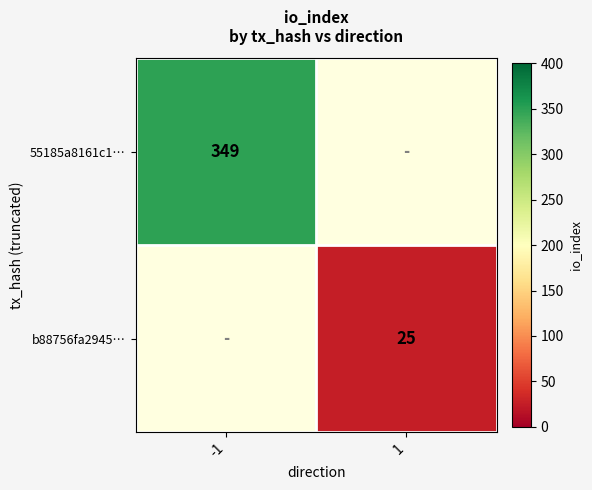

At how many categories does at least one series exceed 259?

1